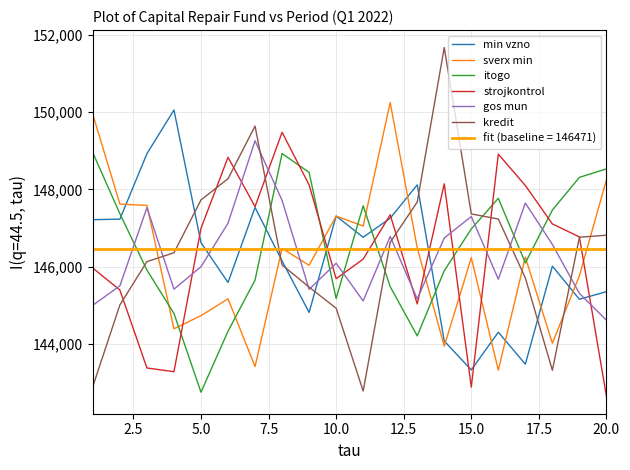

What is the minimum value shown in the chart?

142652.6